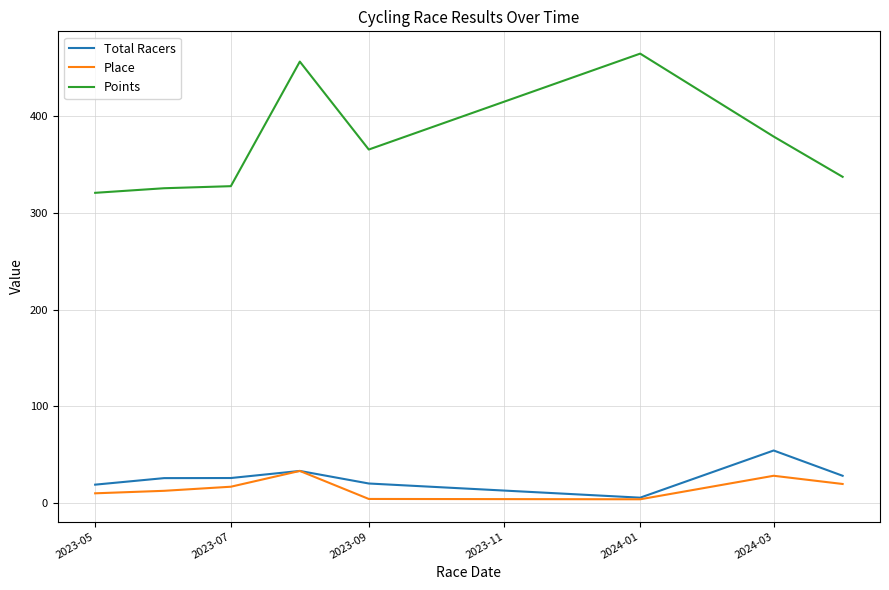

Which series has the widest spread of values?

Points